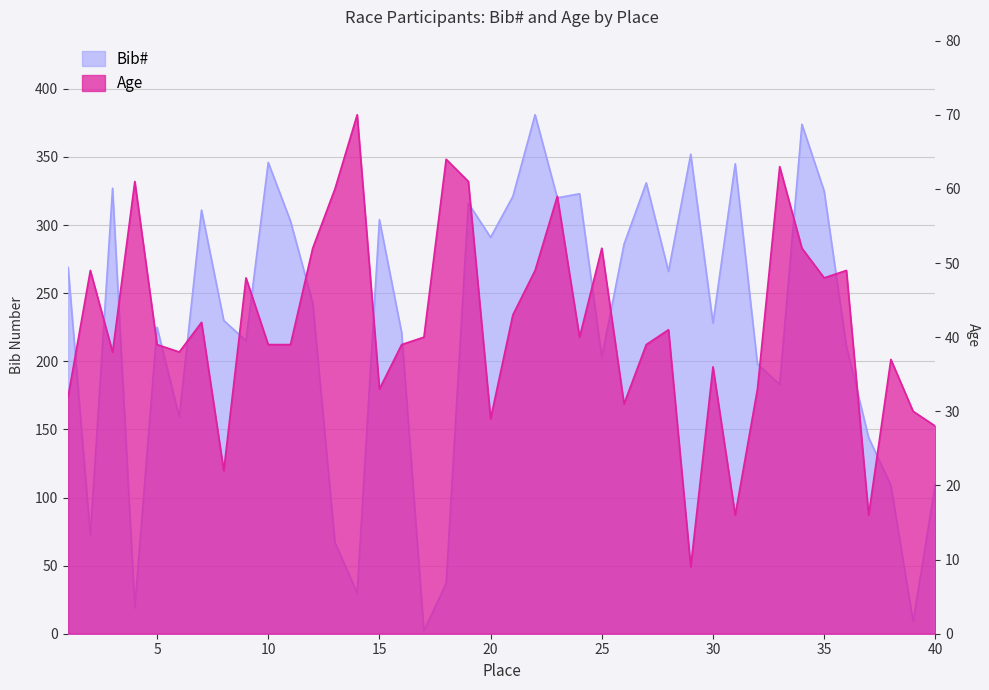

What are all the series names shown in the legend?

Bib#, Age